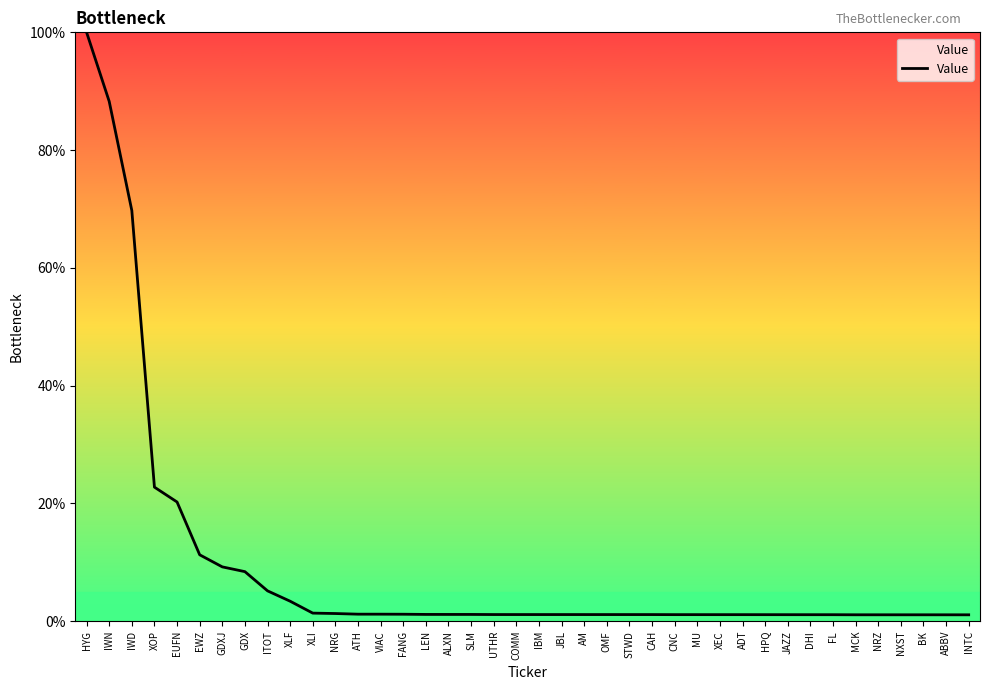

True or false: the data shows 1.1 at NRZ.

True